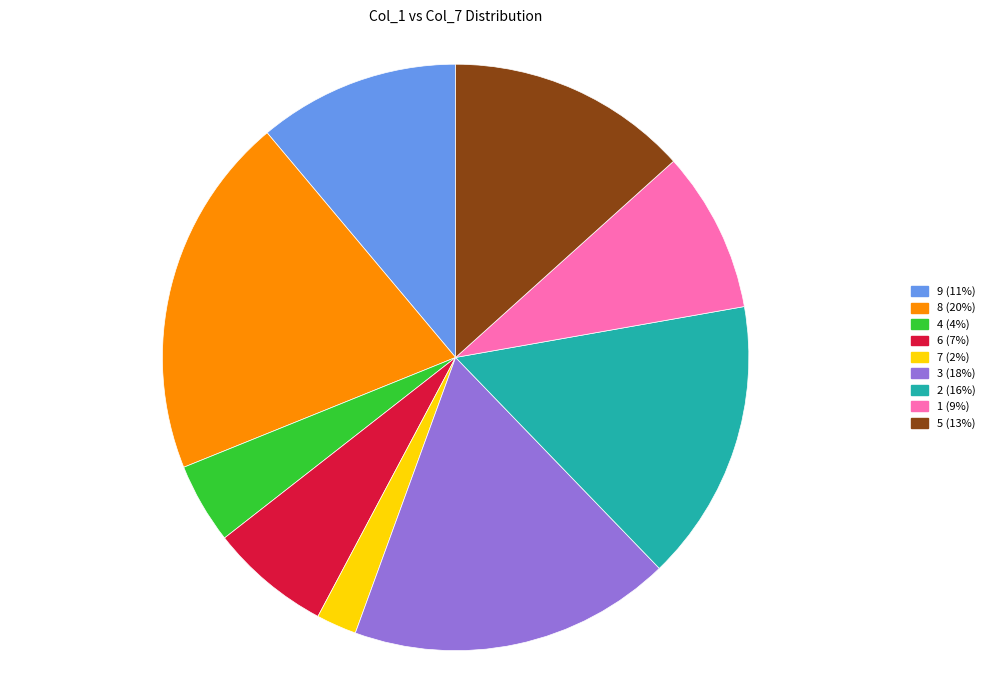

How many slices are in this pie chart?

9